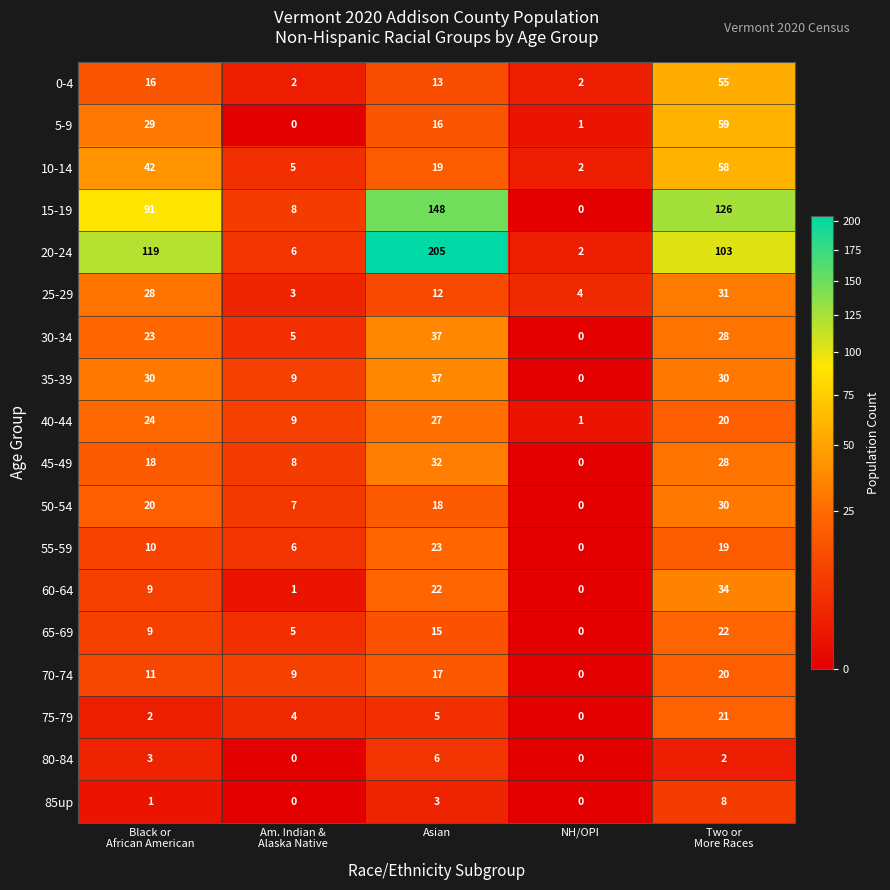

How many 55-59 values are between 6 and 19?

3